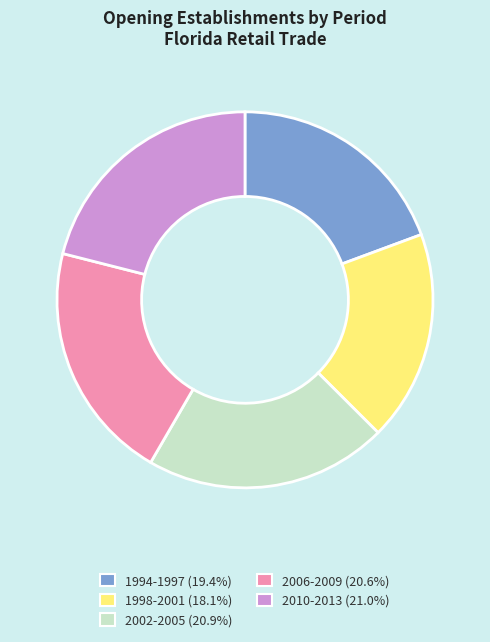

Is there a majority slice in this chart?

No